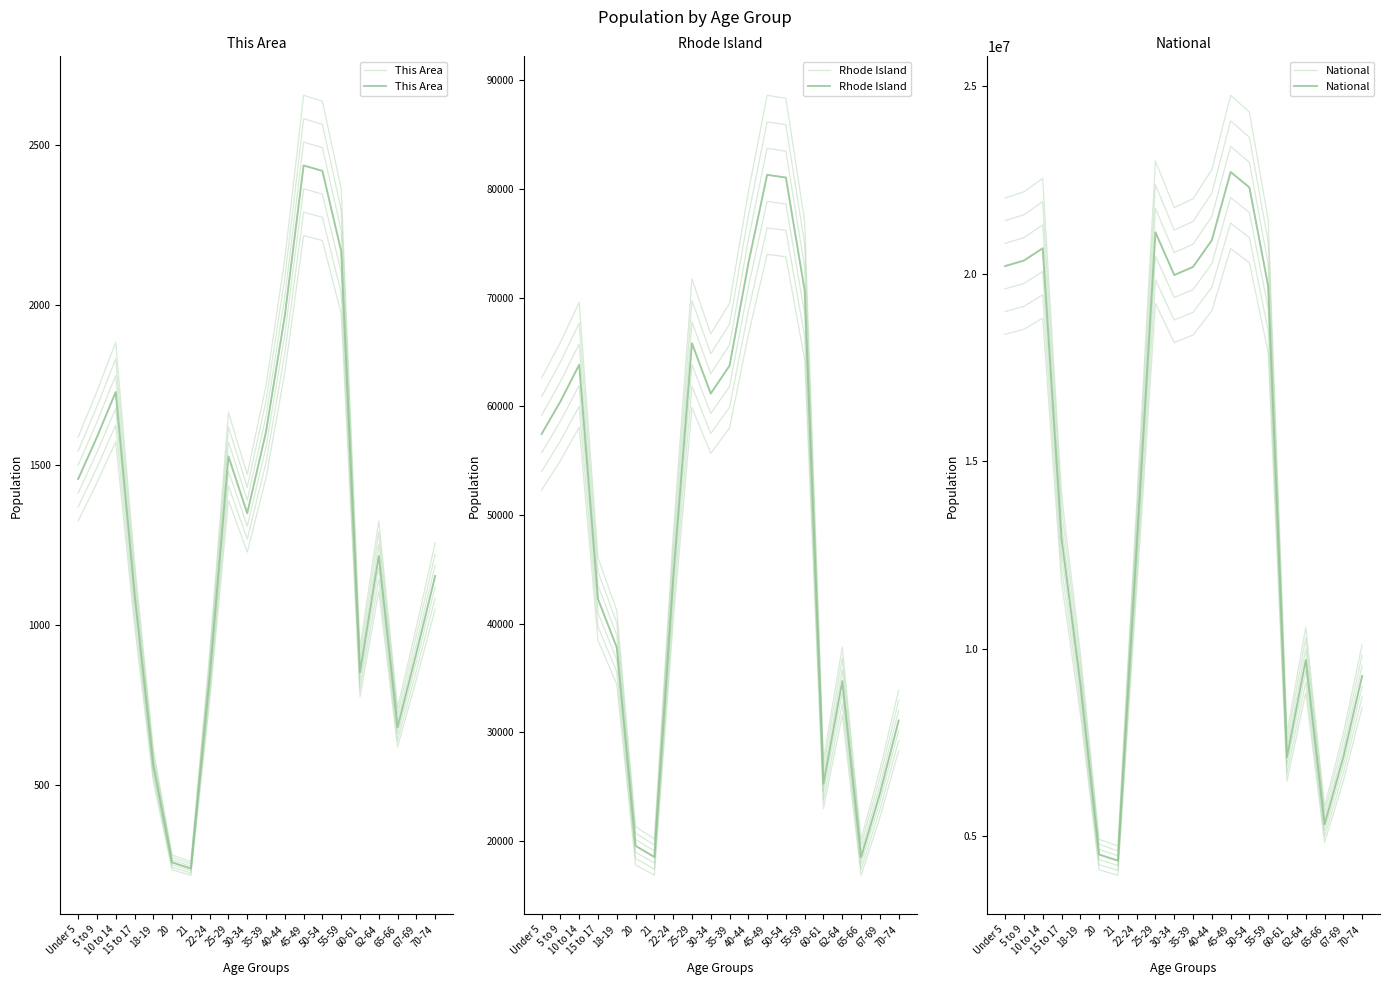

What value does the National series have at 20, to the nearest 50?

4519150